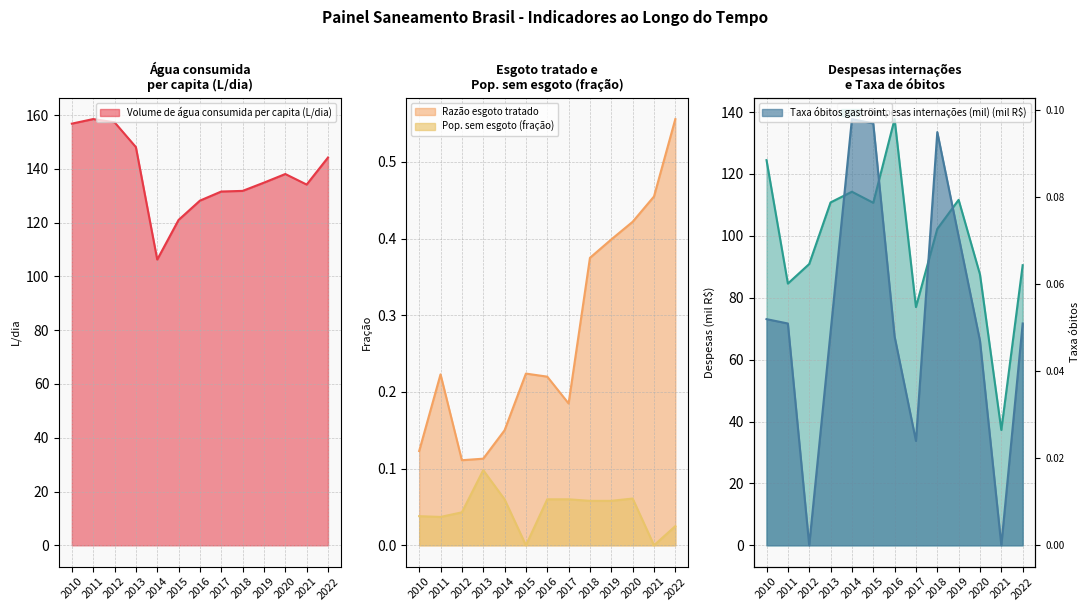

What is the approximate value of Razão esgoto tratado at 2014?

0.1